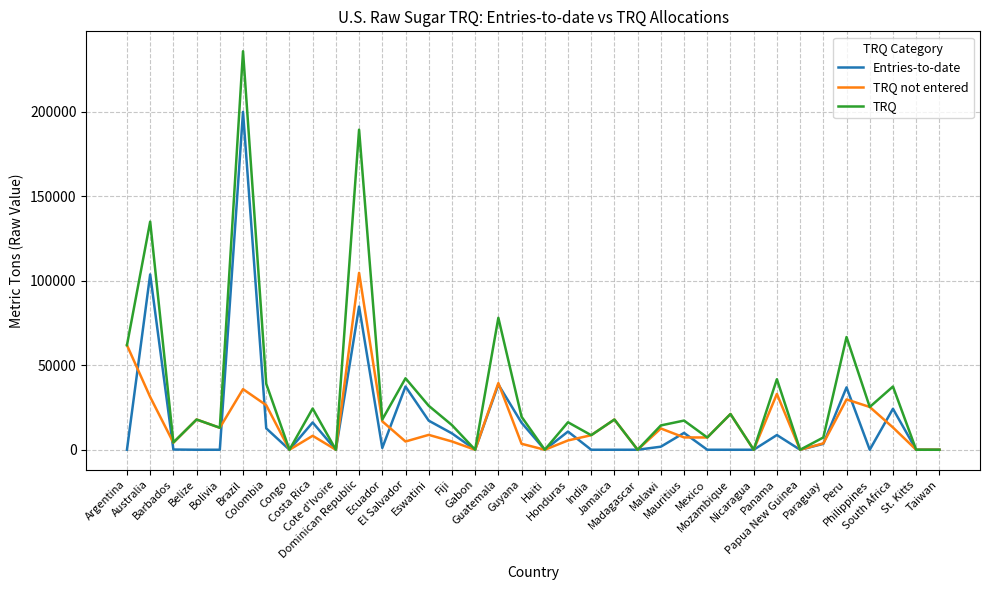

Read the TRQ not entered value at Mozambique, to the nearest 100.

21100